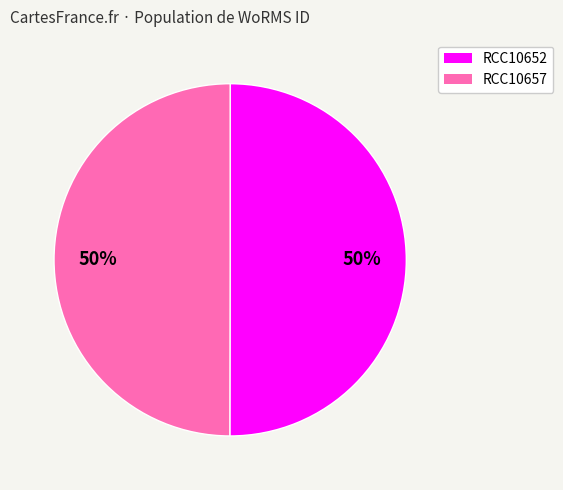

How many slices are in this pie chart?

2